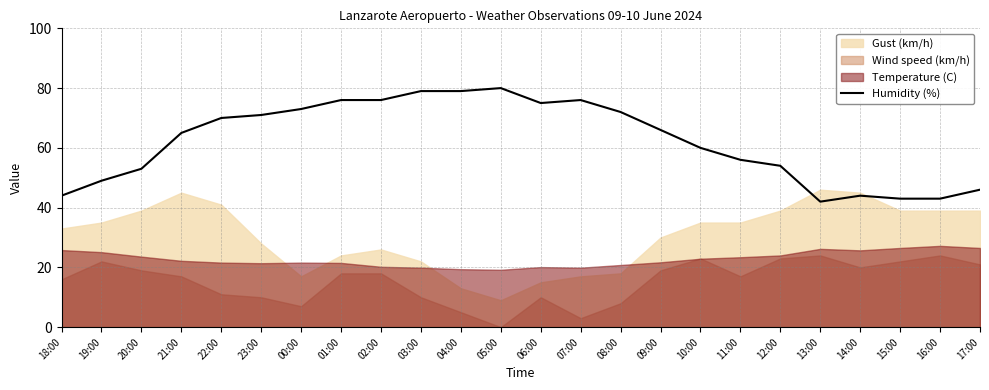

How many interior local peaks (higher than both neighbors) does the data have?

3